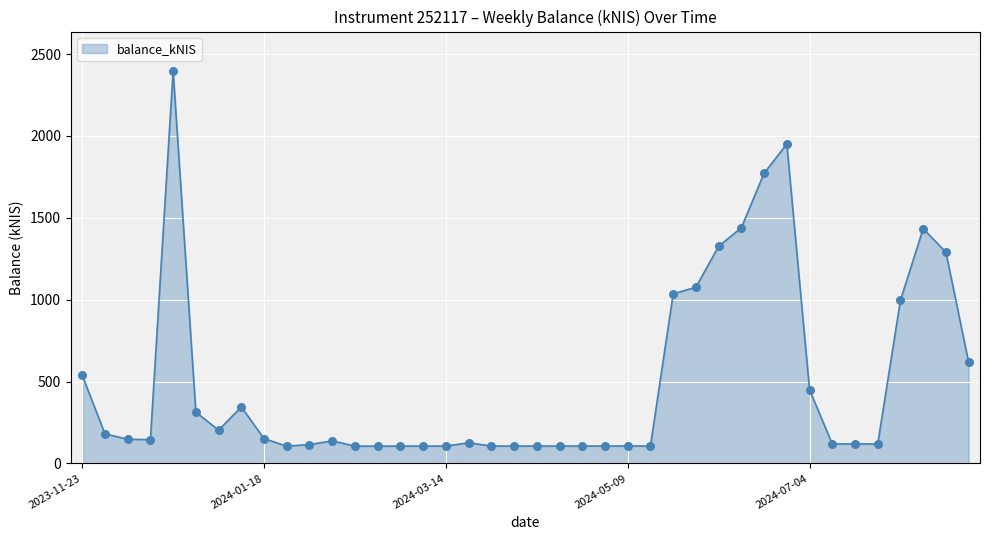

What is the maximum value shown in the chart?

2397.8